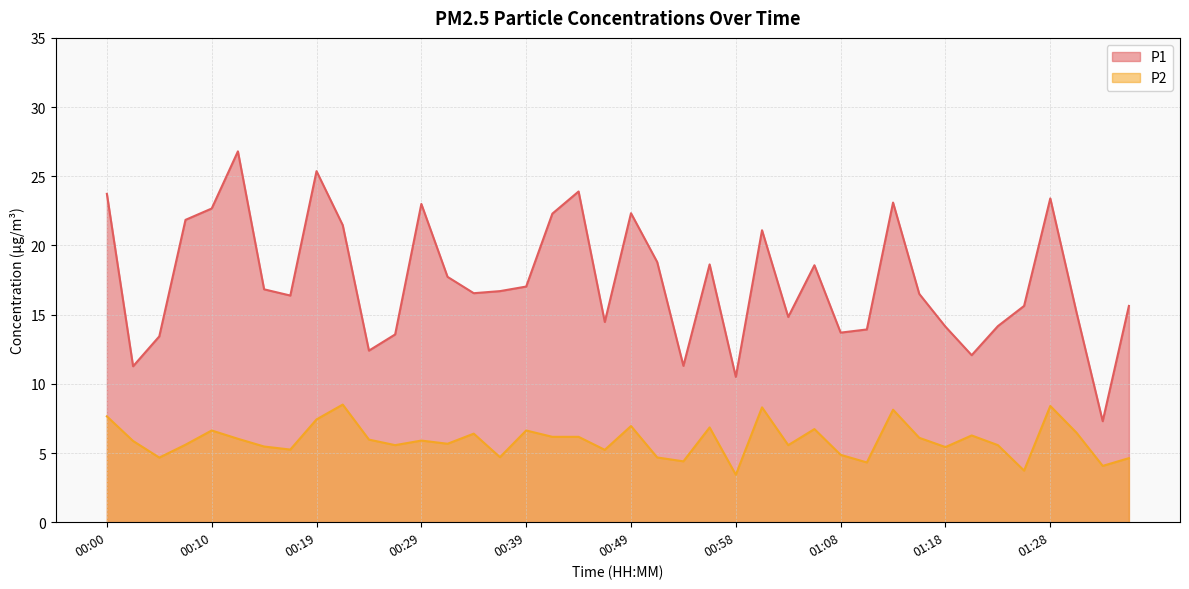

True or false: P1 and P2 intersect in this chart.

False